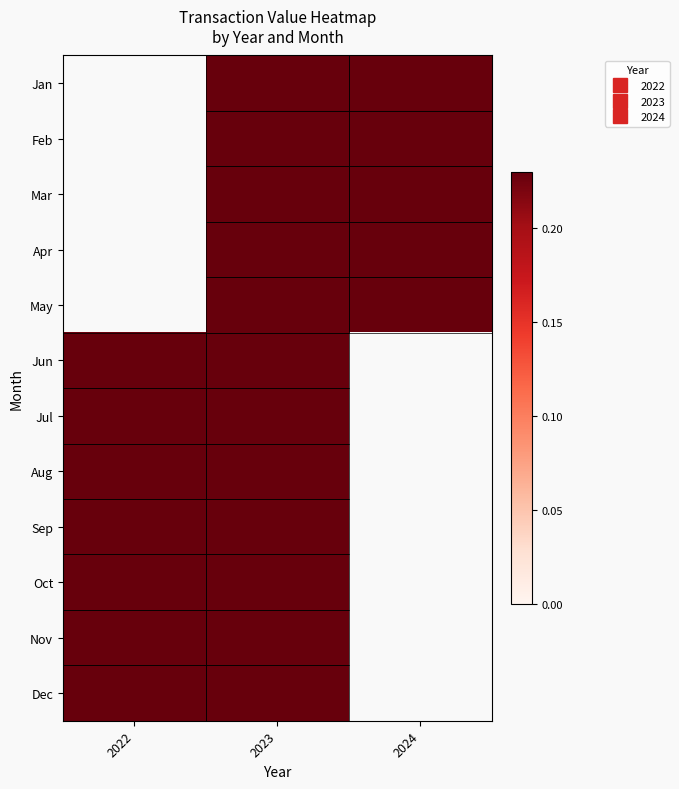

Between 2022 and 2024, which is larger?

2024